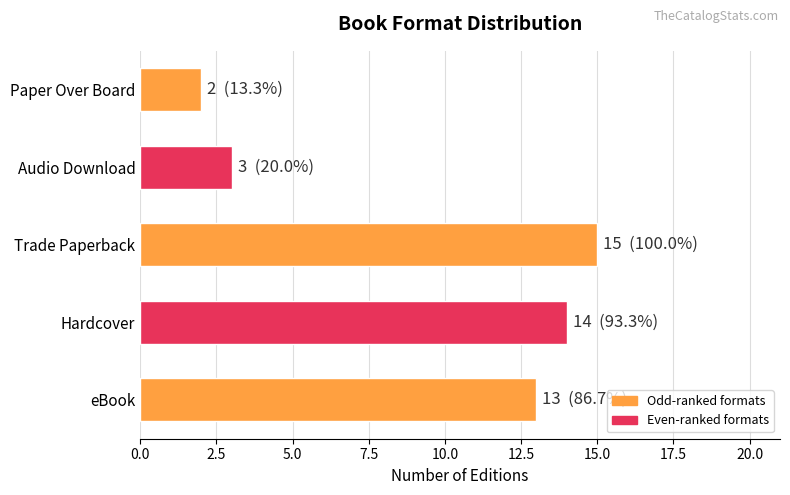

List the labels in order of value, largest first.

Trade Paperback, Hardcover, eBook, Audio Download, Paper Over Board